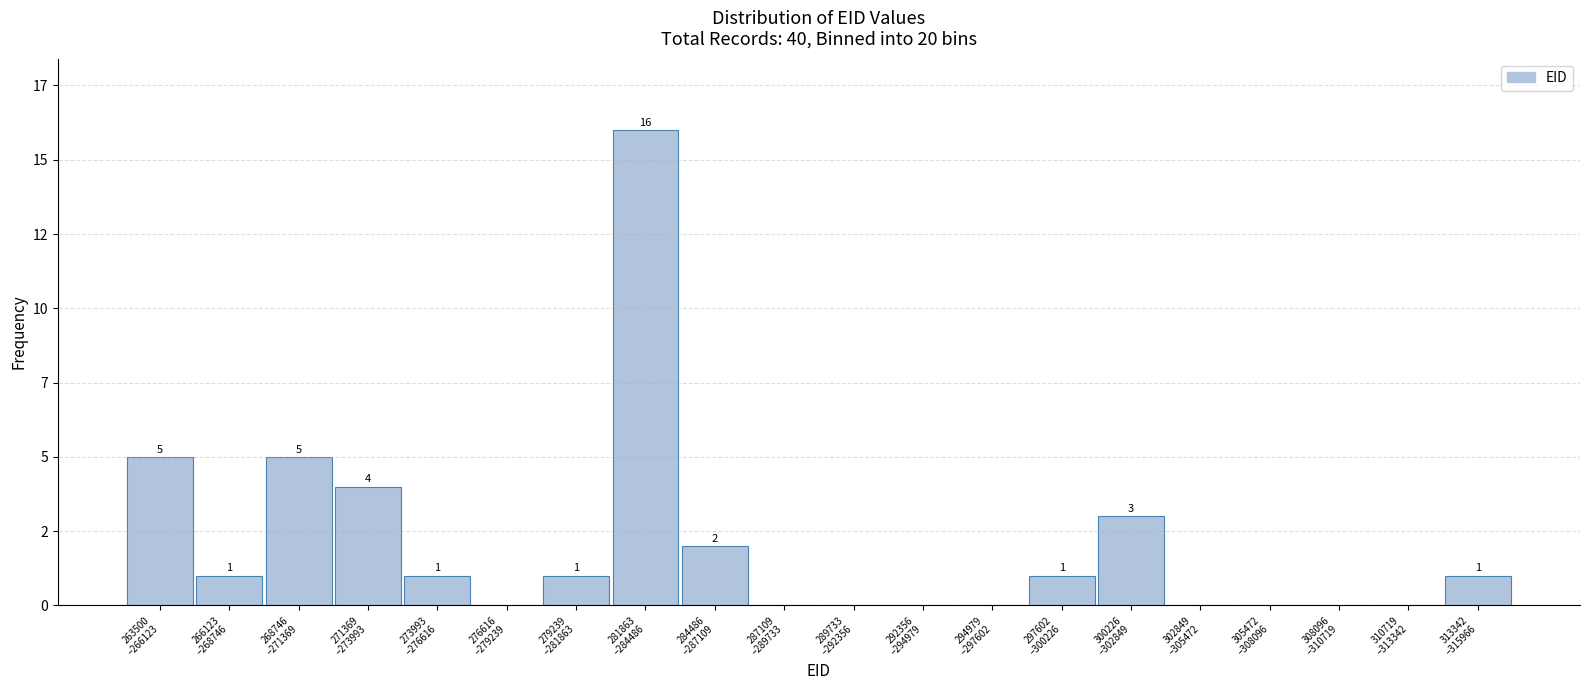

Are the bars horizontal?

No